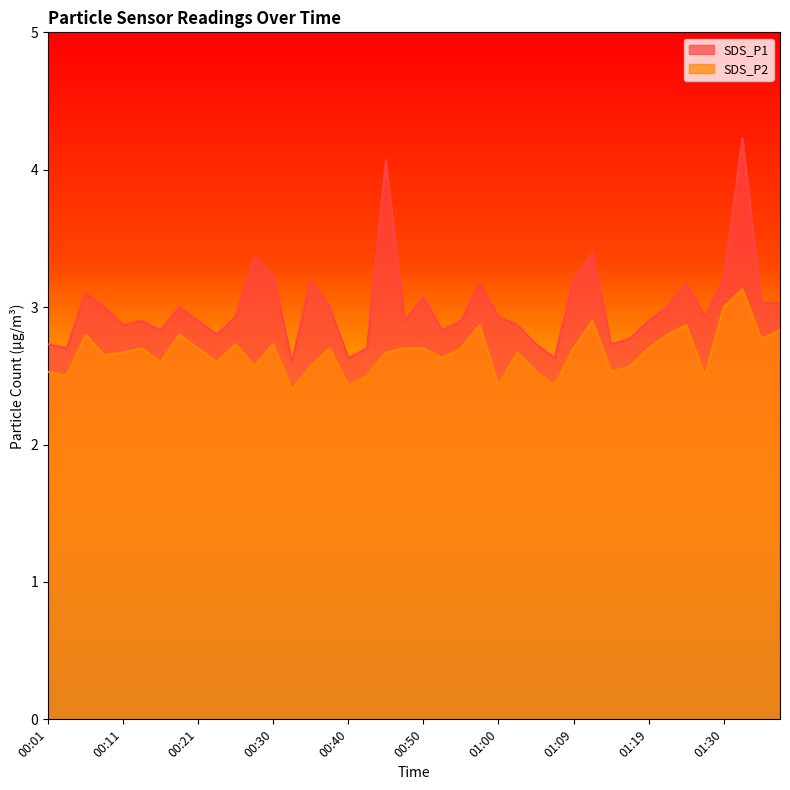

At which category does SDS_P1 reach its first local peak?

00:06